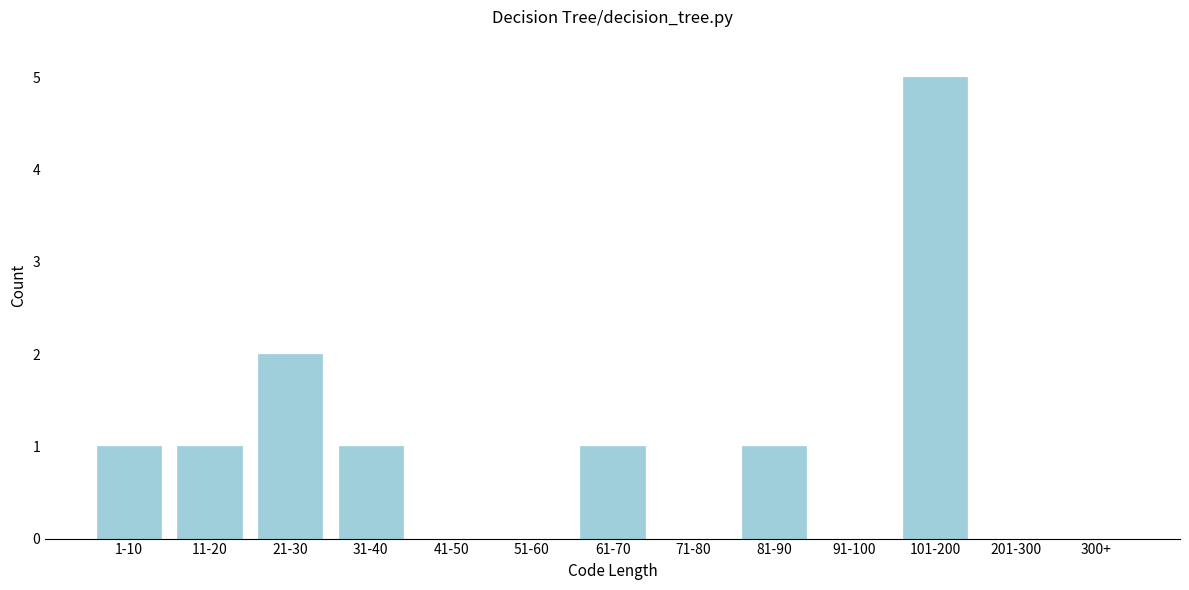

Reading left to right, transcribe all the data shown in this chart.

1-10=1	11-20=1	21-30=2	31-40=1	41-50=0	51-60=0	61-70=1	71-80=0	81-90=1	91-100=0	101-200=5	201-300=0	300+=0